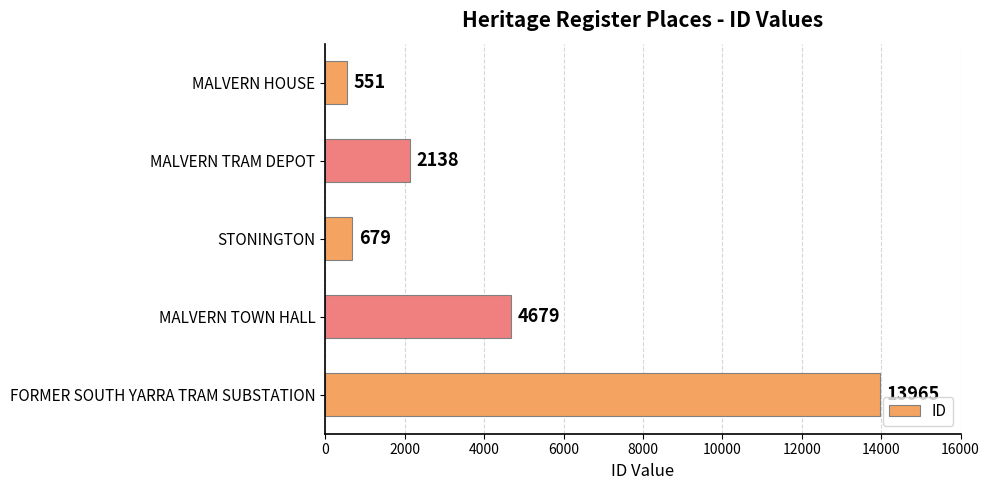

The value at FORMER SOUTH YARRA TRAM SUBSTATION is 13965. True or false?

True